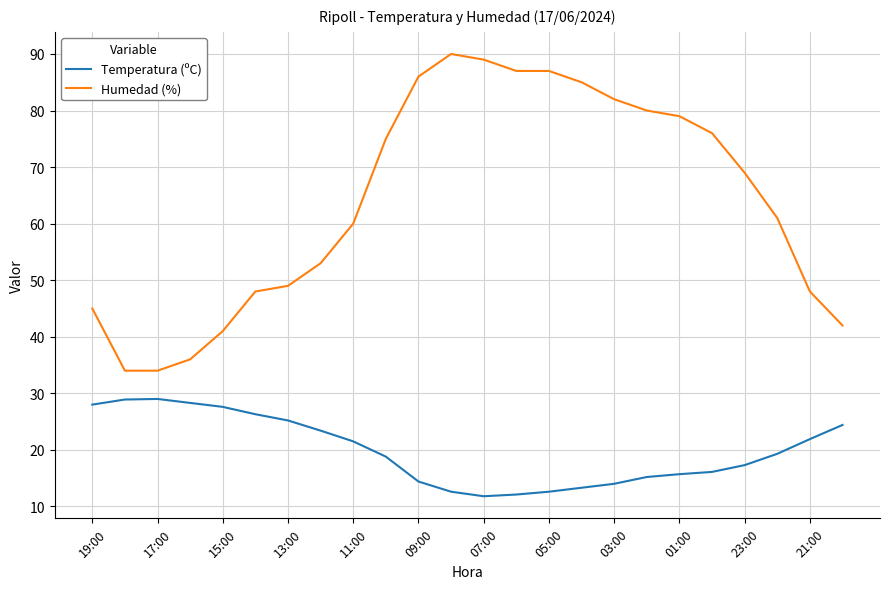

True or false: Temperatura (ºC) and Humedad (%) cross at least once.

False